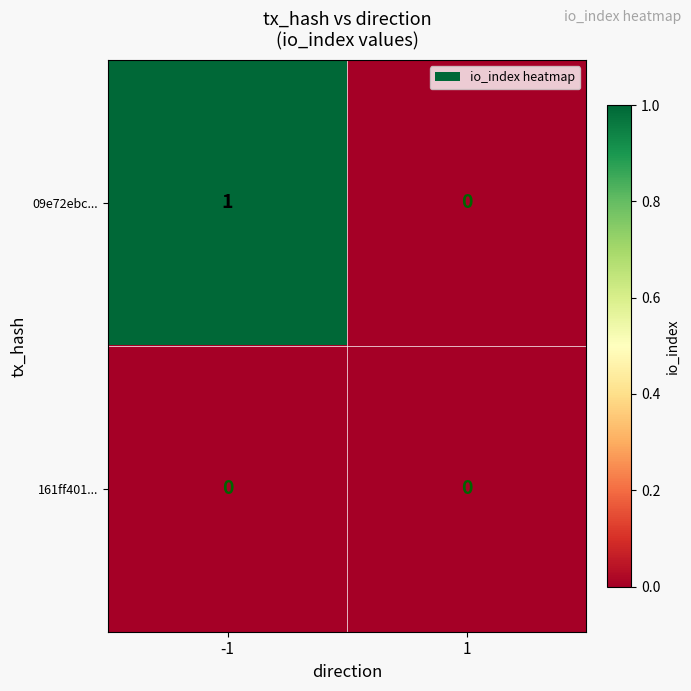

True or false: 161ff401... has a value of 0 at -1.

True